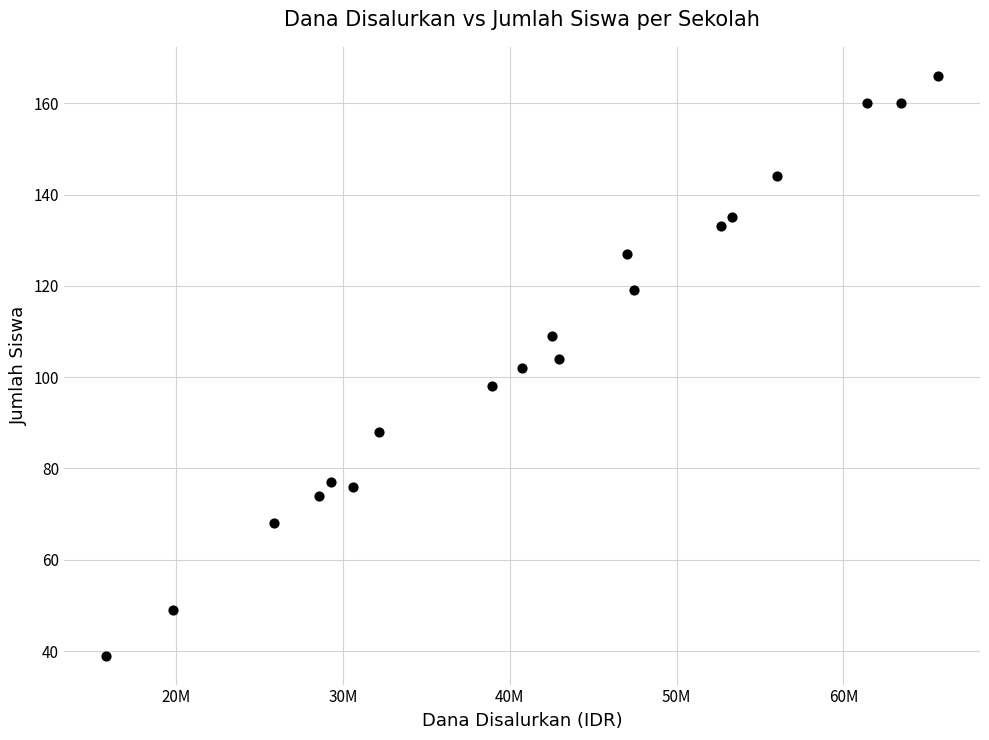

What is the range of Y values (max minus min)?

127